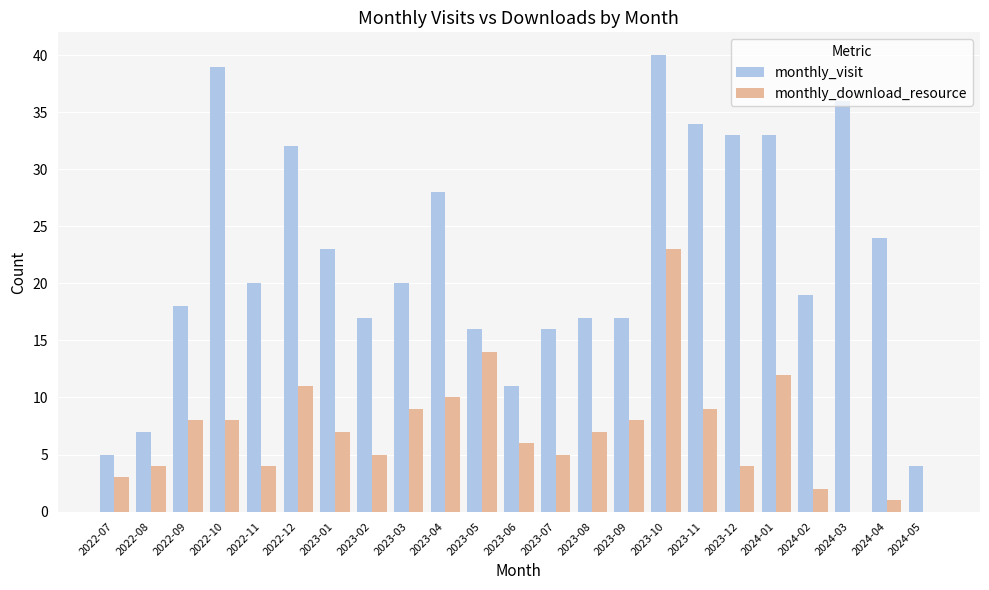

What is the total value across all series at 2024-03?

36